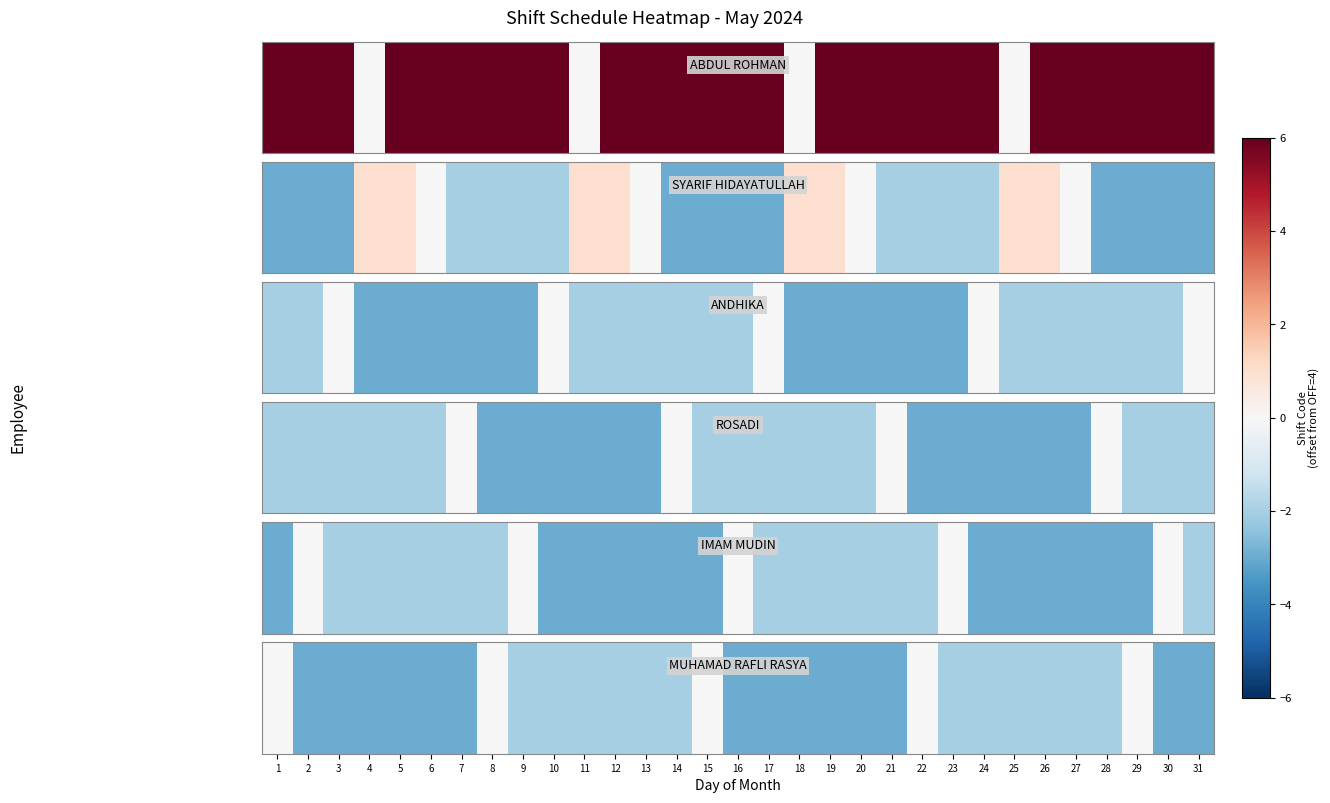

How many data points are less than -2?

14